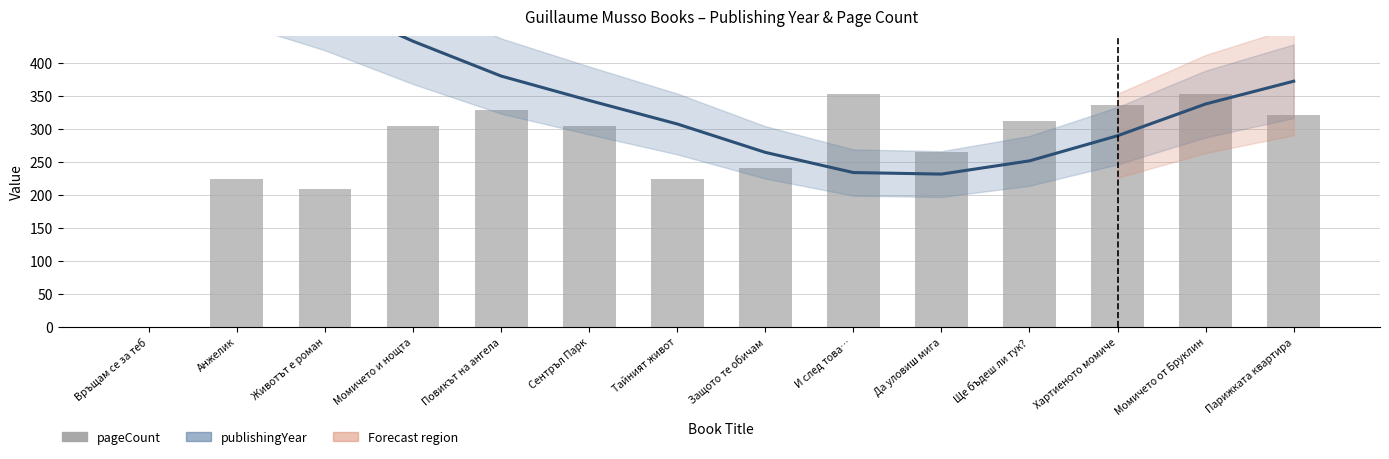

How many values in the pageCount series exceed 304?

6